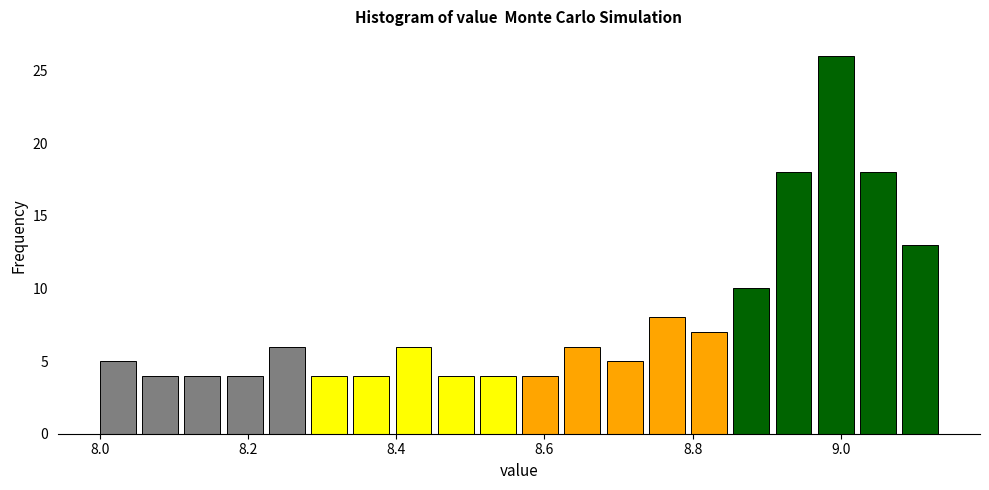

Around what value on the x-axis is the tallest bar? Give the approximate position of its centre, as read against the axis.

9.00